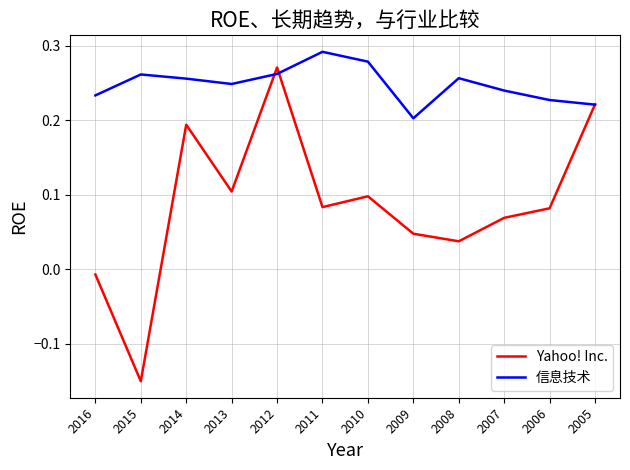

Which category has the lowest value in the Yahoo! Inc. series?

2015